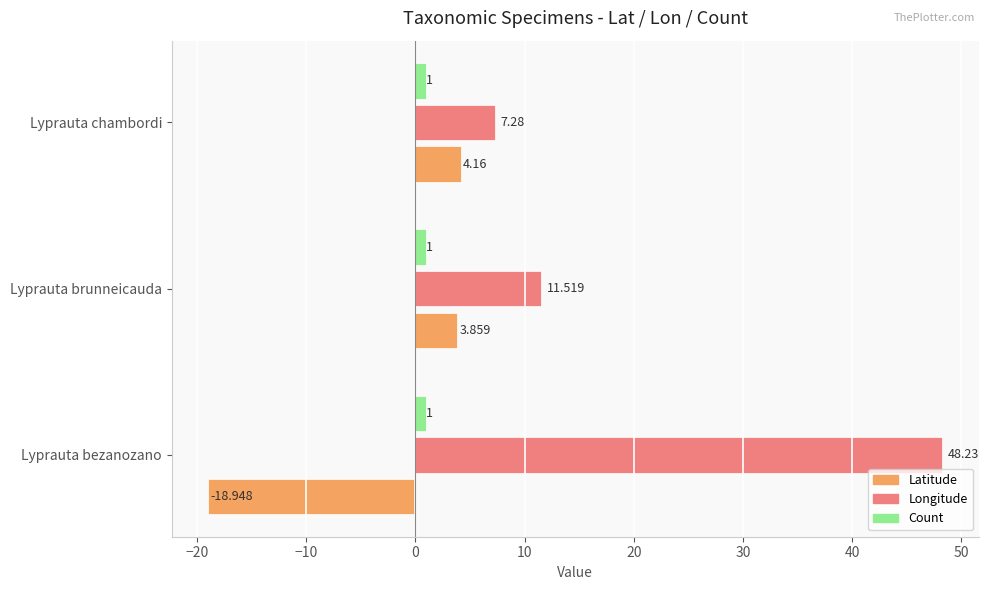

List the series in order of their peak value, lowest first.

Count, Latitude, Longitude